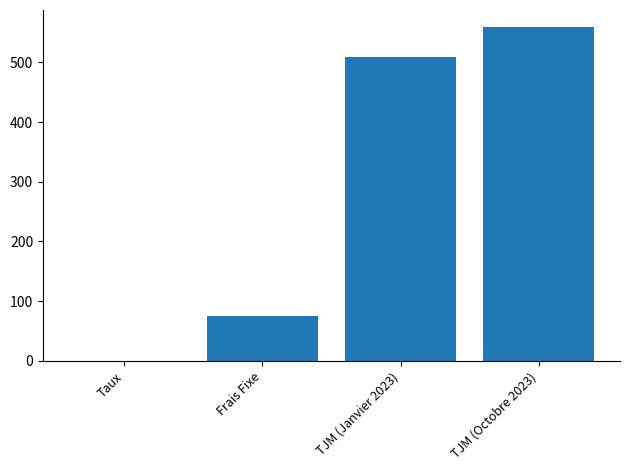

How many series are shown in this chart?

1